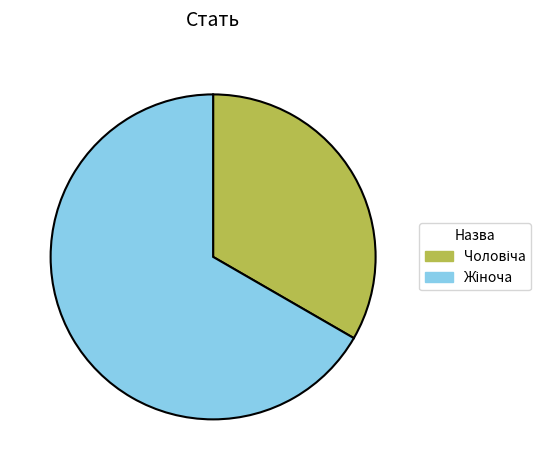

Is there any slice that represents more than half of the pie?

Yes